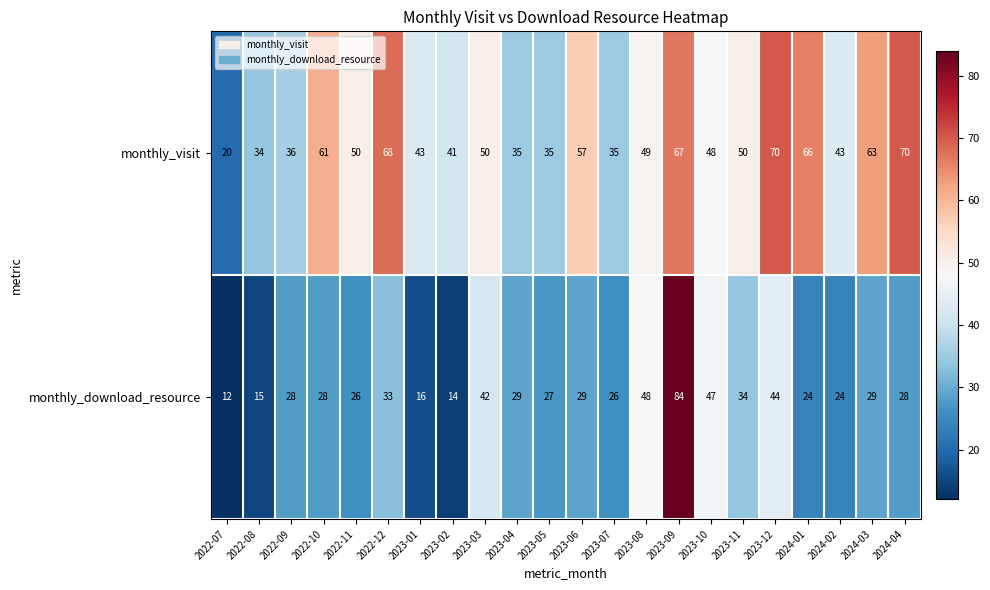

What value does the monthly_visit series have at 2023-06, to the nearest 10?

60